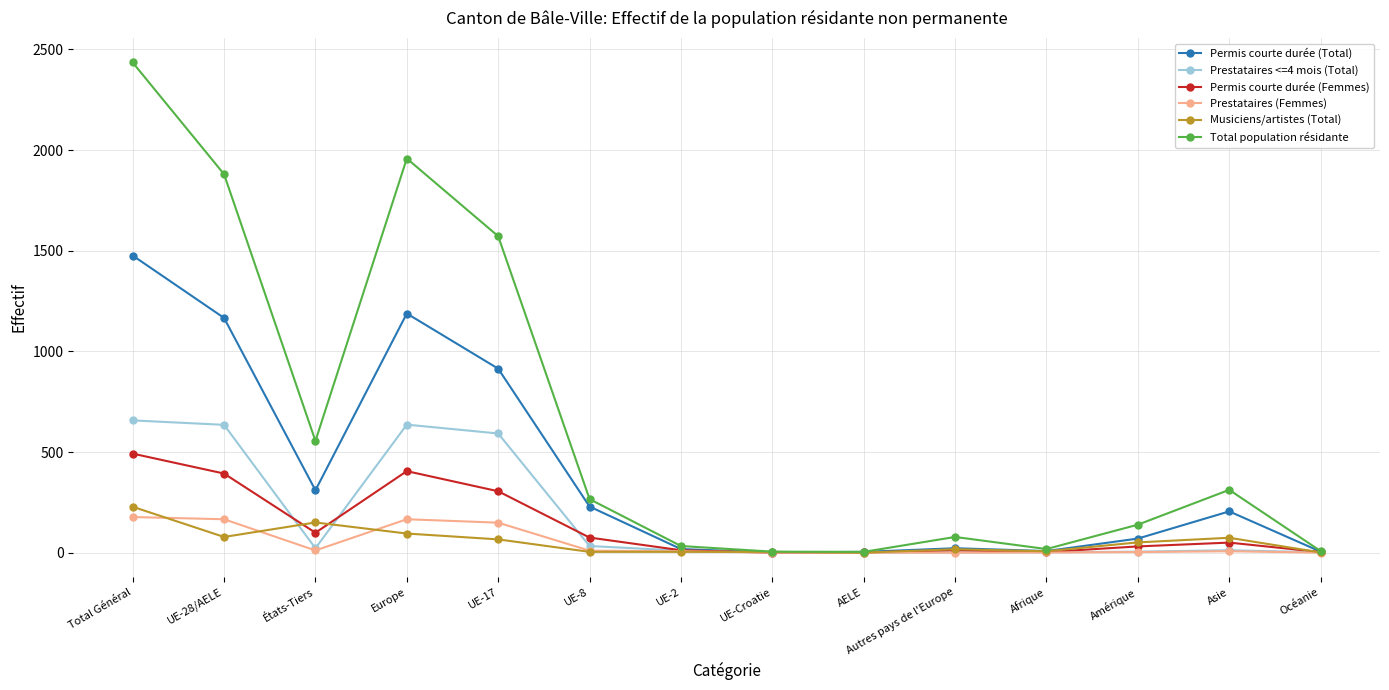

At which label is Prestataires <=4 mois (Total) closest to 328?

UE-17